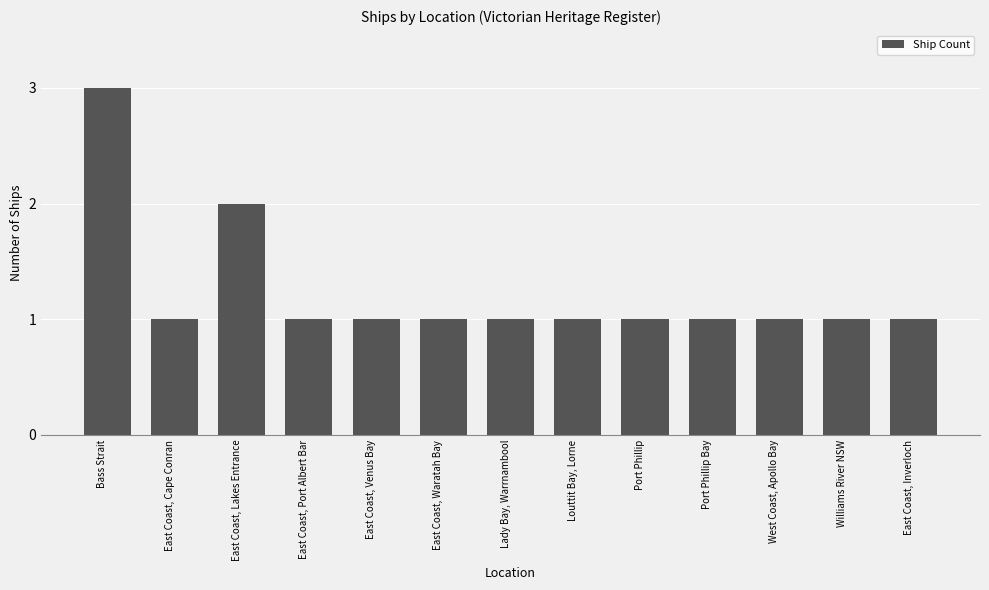

What is the average value?

1